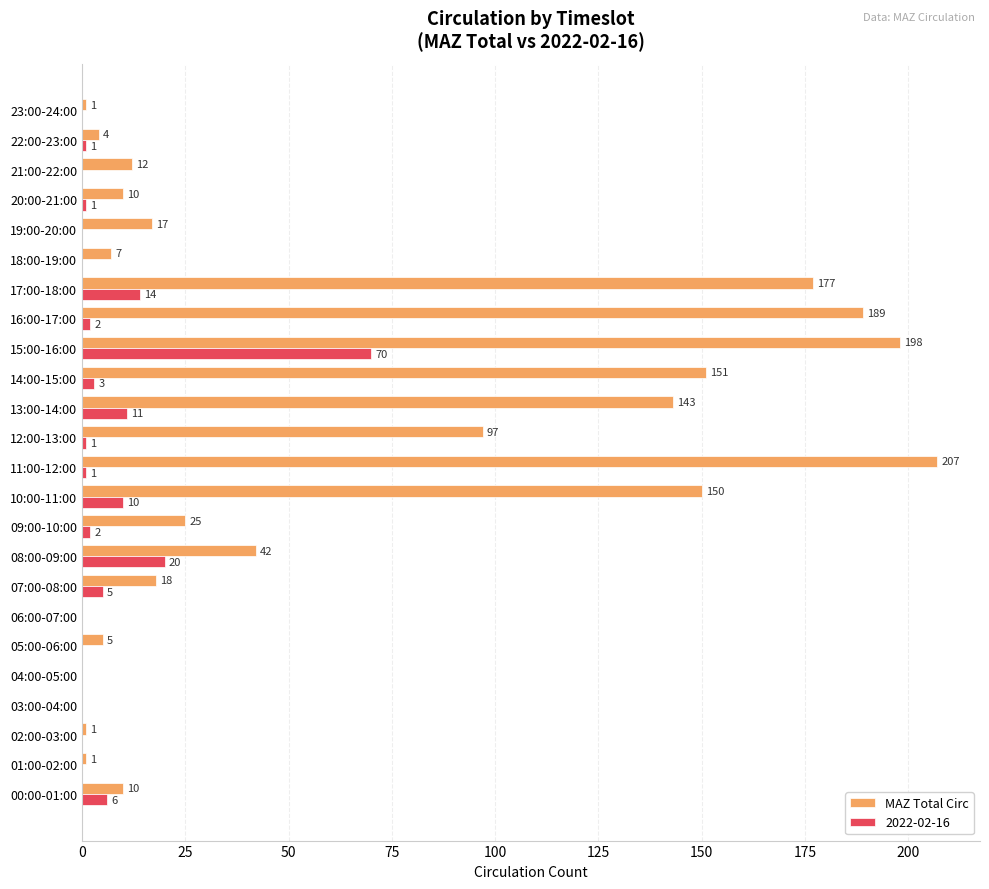

At which category does the chart reach its peak across all series?

11:00-12:00